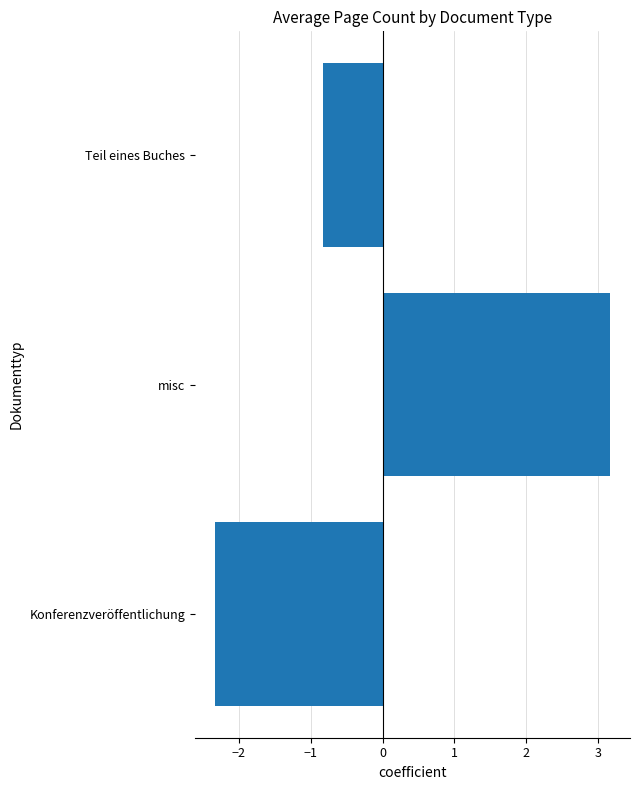

What is the difference between the maximum and minimum values?

5.5